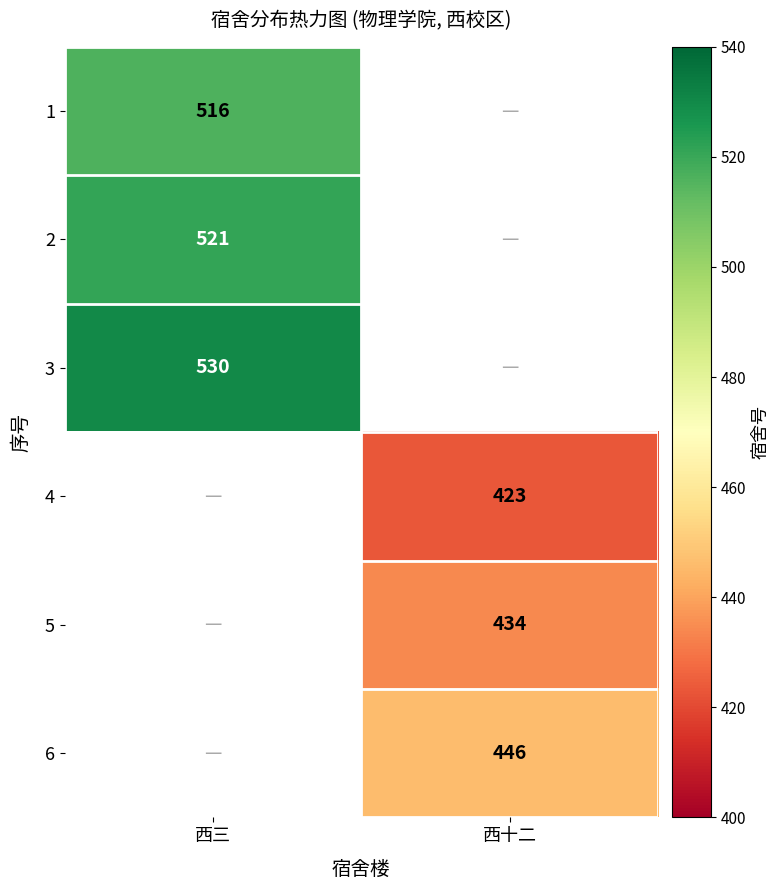

What is the difference between the highest and lowest values at 西三?

14.0